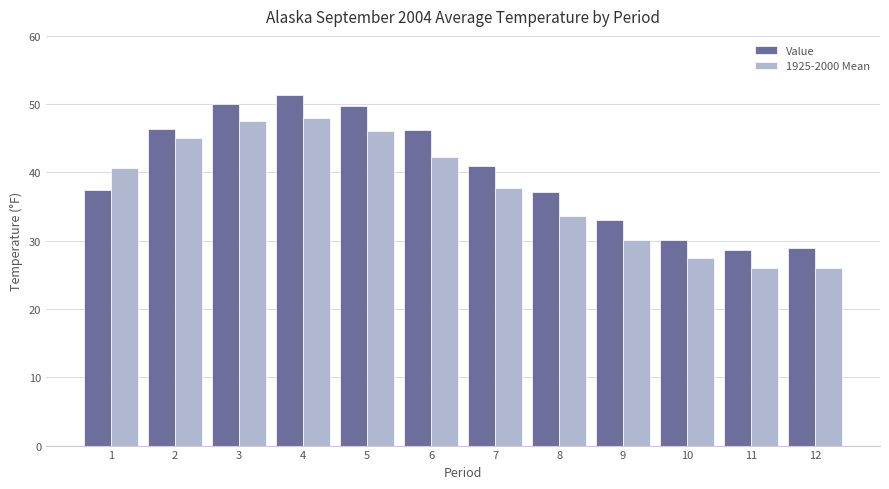

Where is Value nearest to the value 40?

7